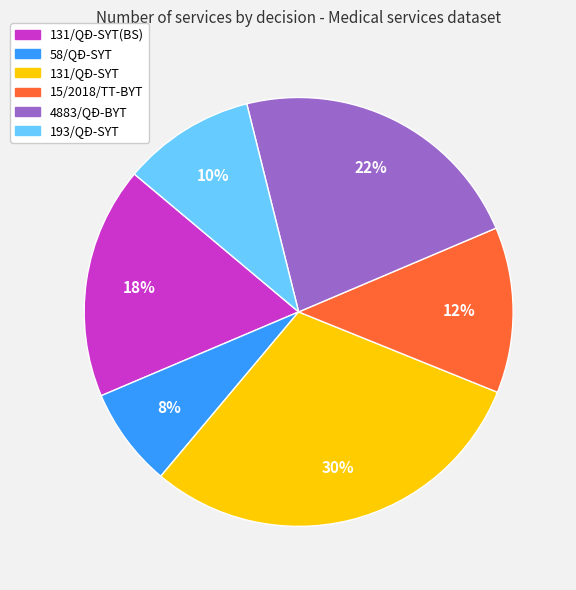

Is there a majority slice in this chart?

No